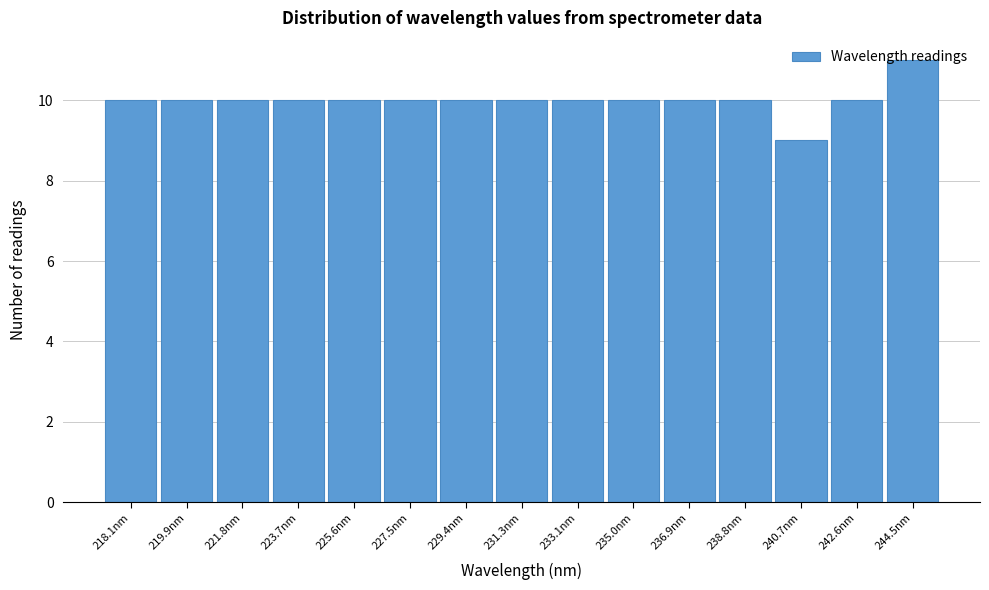

What is the average value?

10